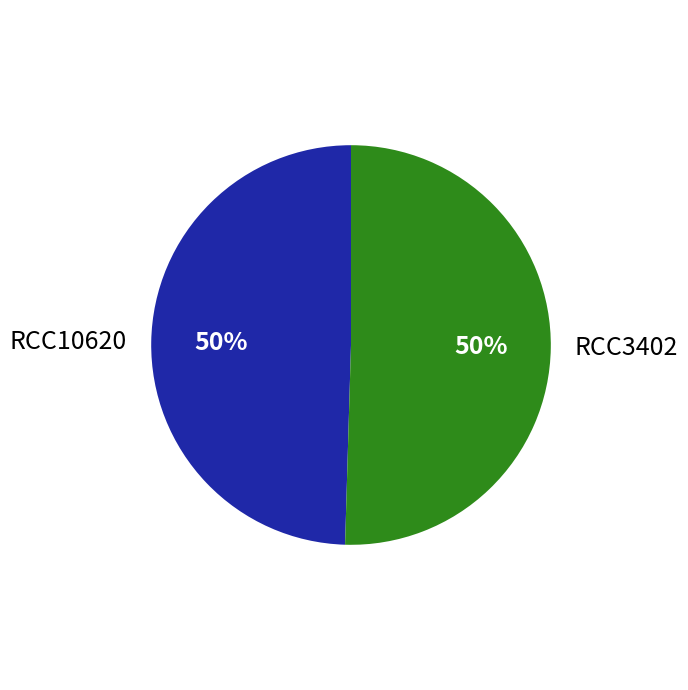

The RCC3402 slice represents 50% of the pie. True or false?

True